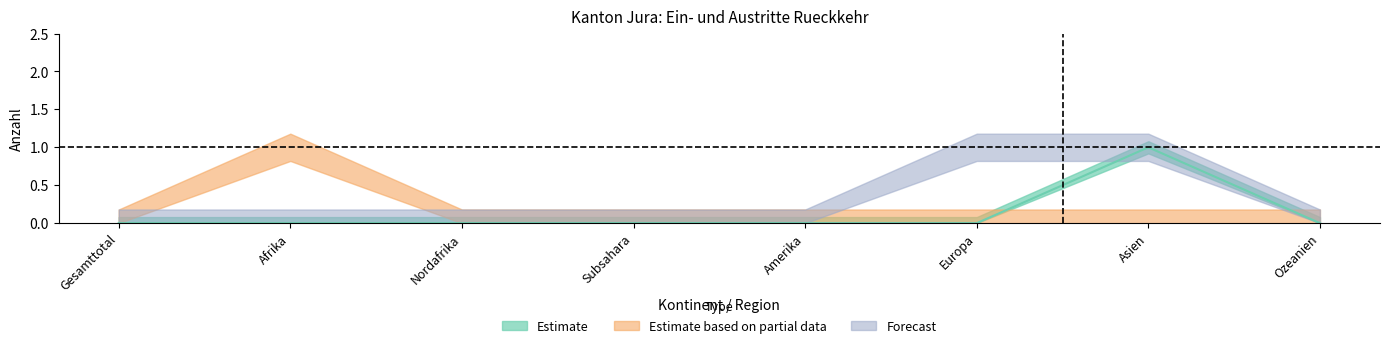

At how many categories does at least one series exceed 0?

3